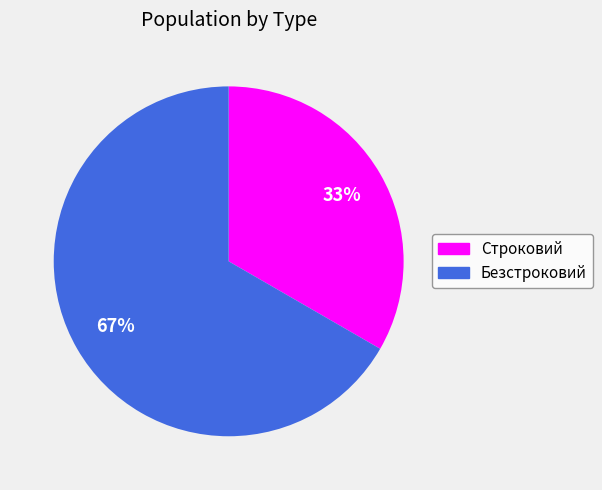

How many segments does this pie chart have?

2